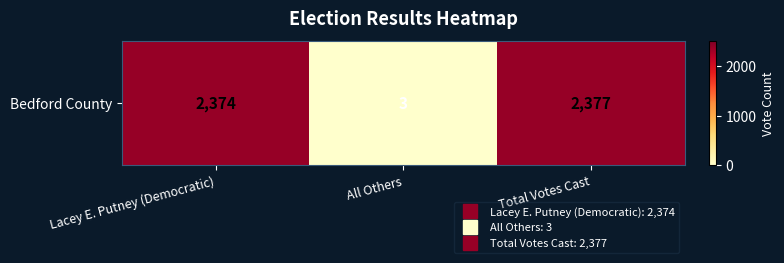

Reading left to right, transcribe all the data shown in this chart.

Lacey E. Putney (Democratic)=2374	All Others=3	Total Votes Cast=2377